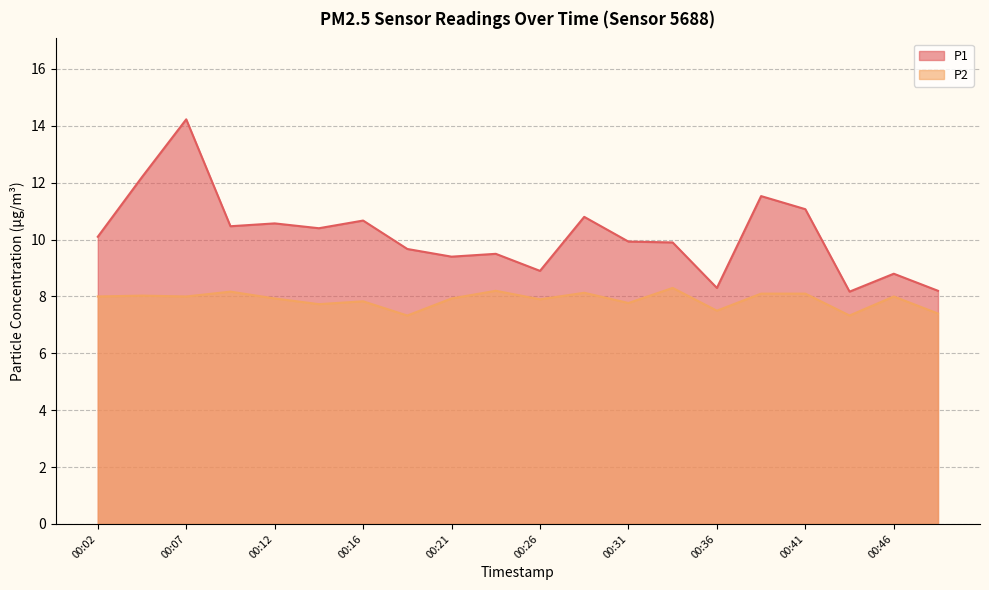

Does the chart have visible grid lines?

Yes